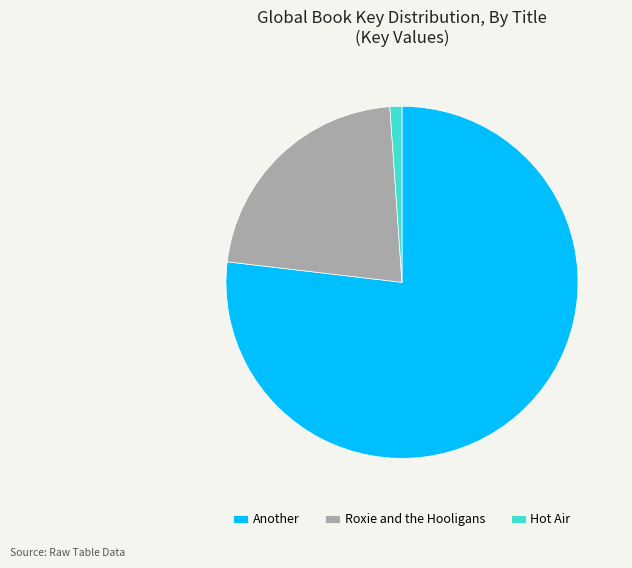

Is it true that Hot Air is 1% of the pie?

True